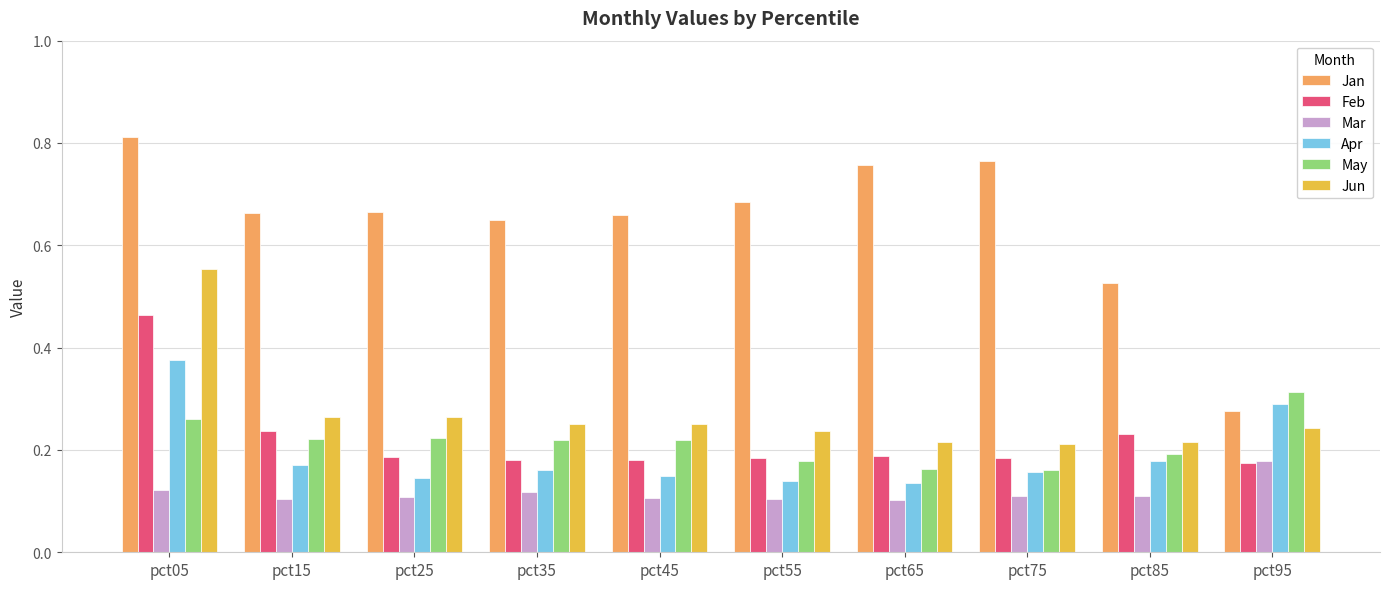

List the series in order of their peak value, highest first.

Jan, Jun, Feb, Apr, May, Mar